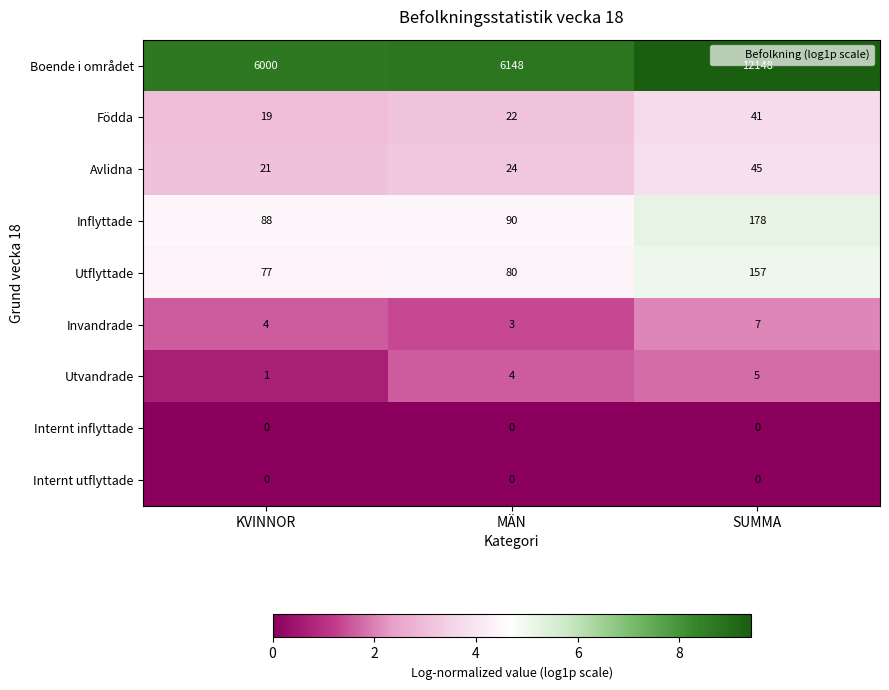

At how many categories does at least one series exceed 7?

3